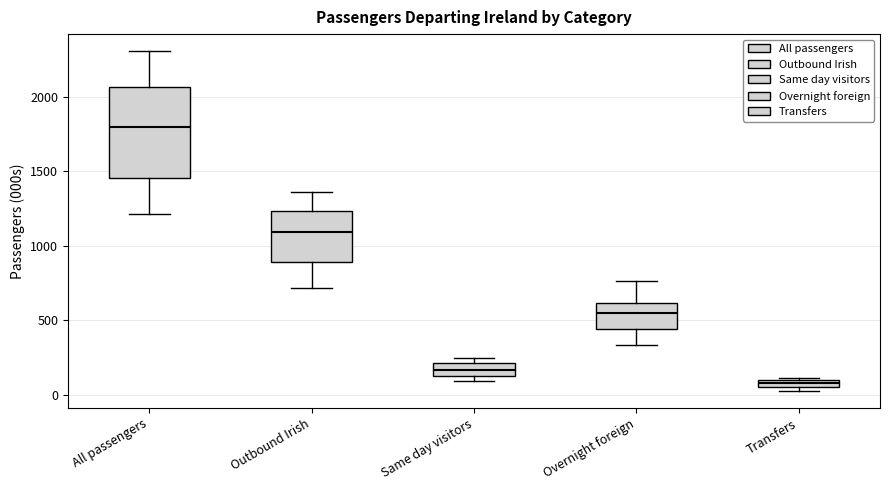

Where is the upper edge of the box for Same day visitors on the y-axis? The values are not printed on the chart, so give them approximately, as read against the axis.

200